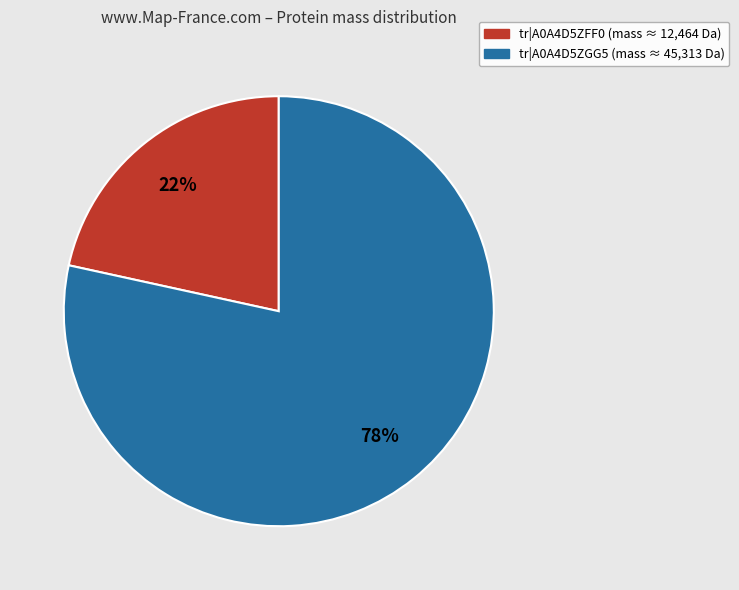

Is it true that tr|A0A4D5ZGG5 (mass ≈ 45,313 Da) is 87% of the pie?

False